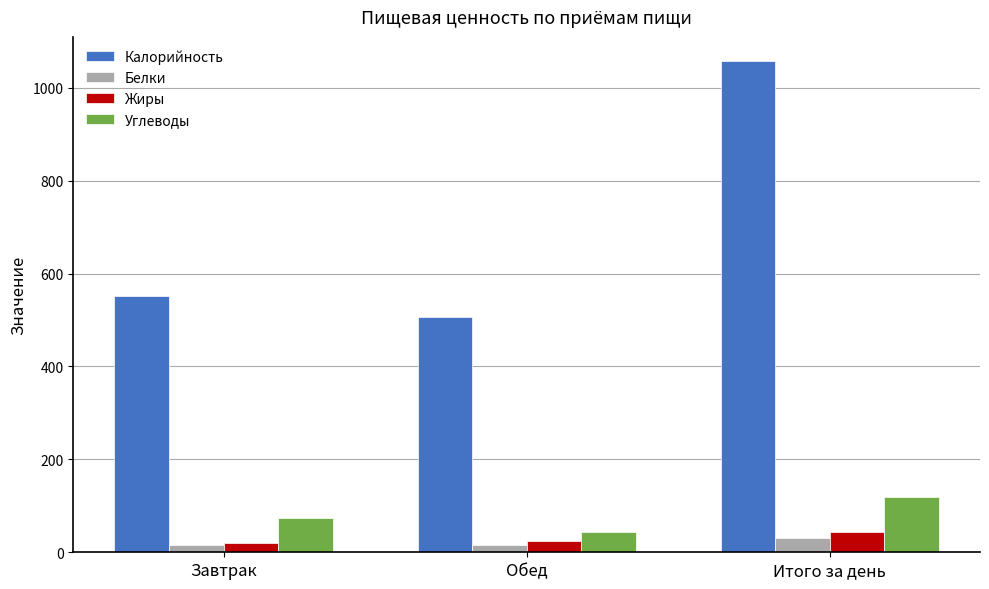

At which category is the sum across all series the highest?

Итого за день